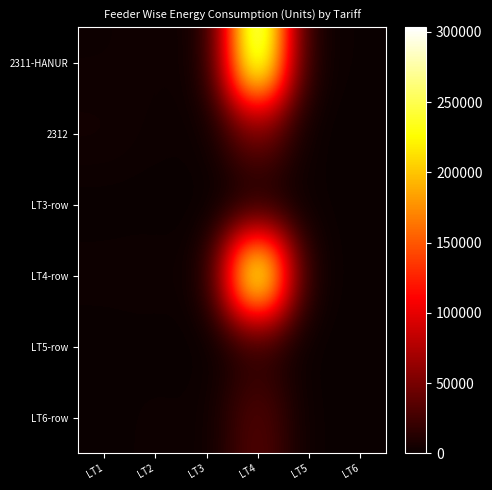

What is the maximum value shown in the chart?

303356